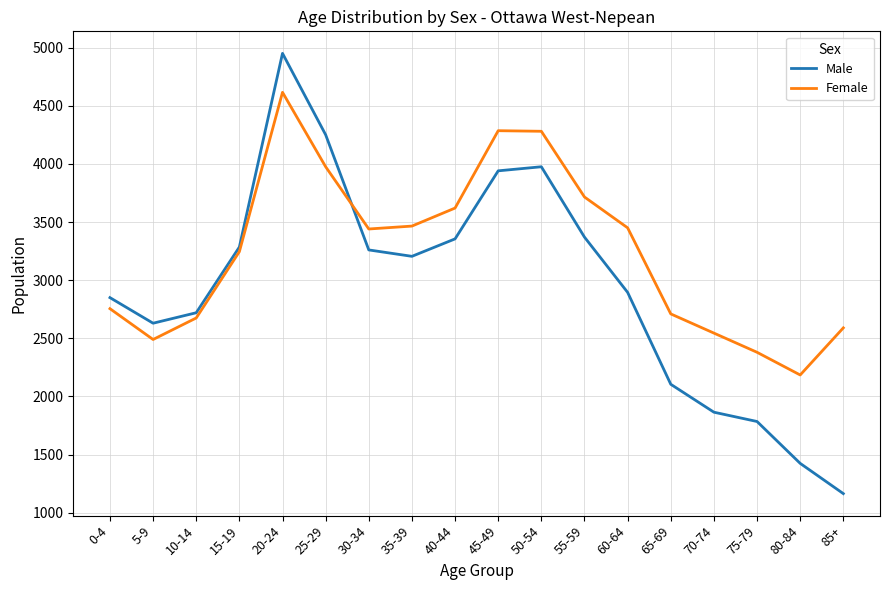

What position from the right is 80-84?

2